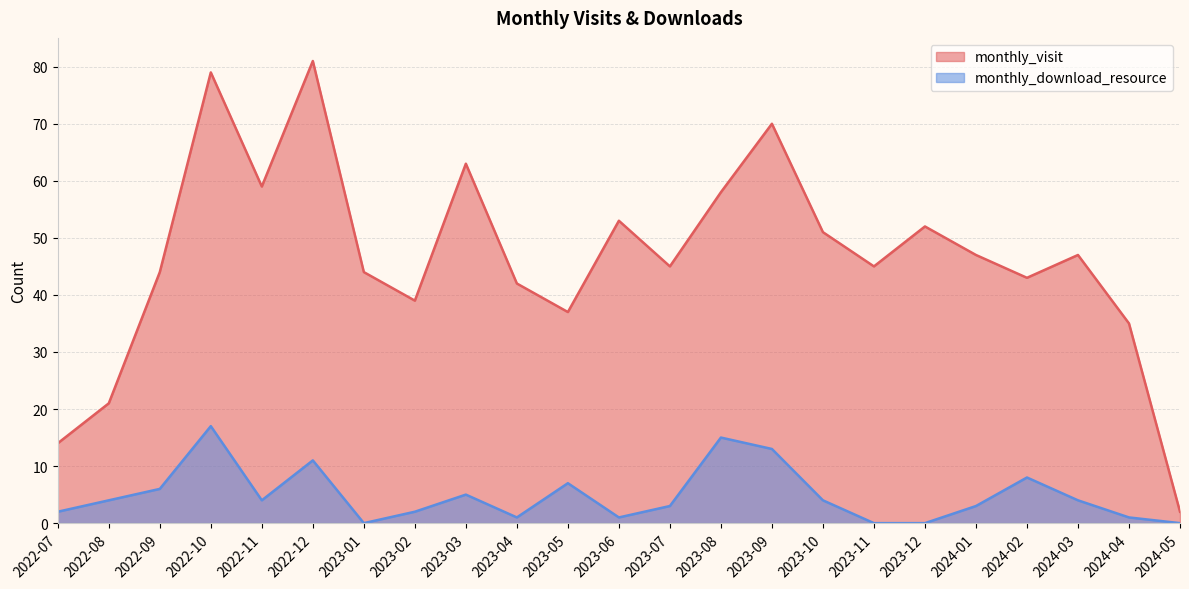

What is the maximum value for monthly_visit?

81